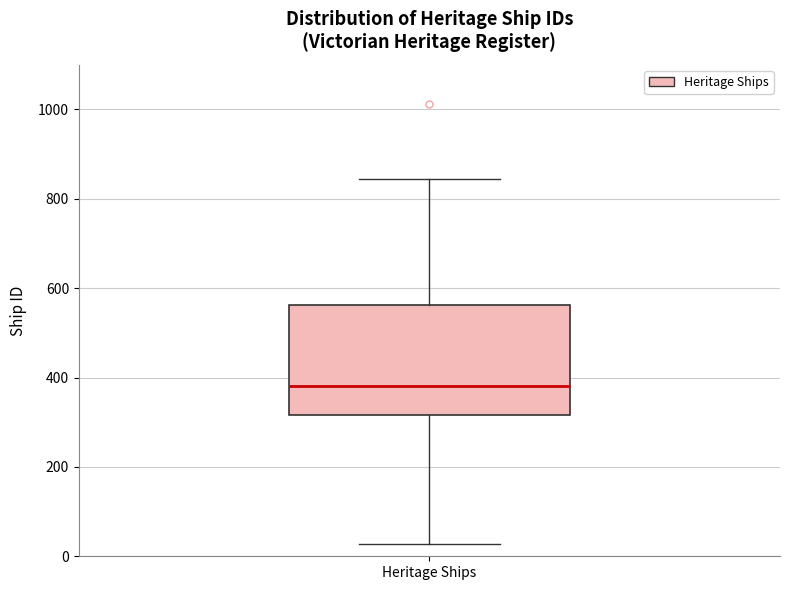

Where does the upper whisker of the box for Heritage Ships end on the y-axis? The values are not printed on the chart, so give them approximately, as read against the axis.

840